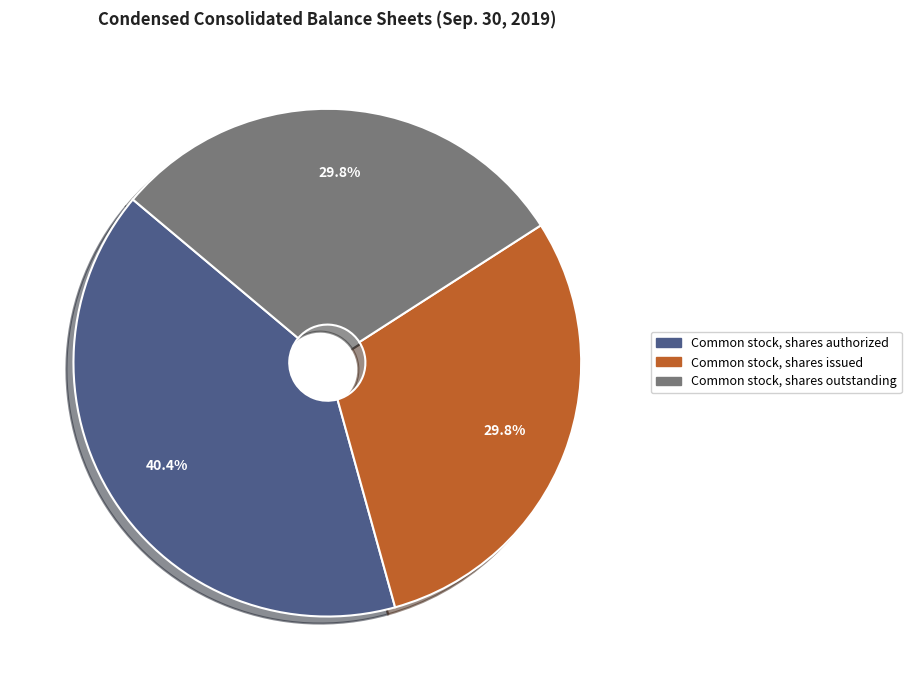

Which category has the biggest portion of the pie?

Common stock, shares authorized